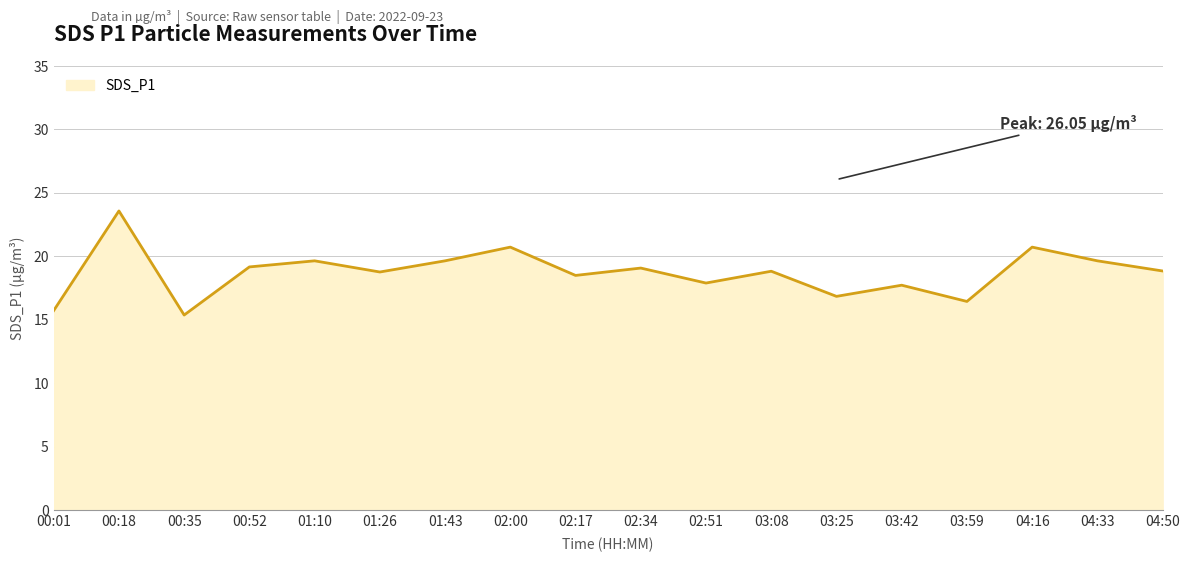

The value at 02:34 is 19.1. True or false?

True